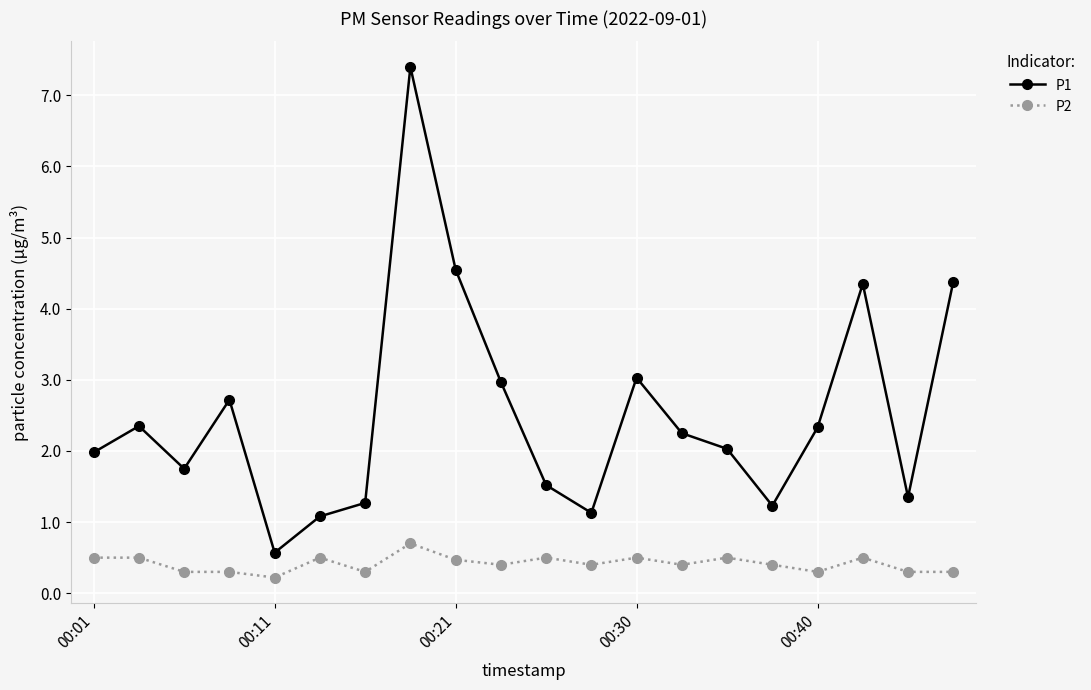

True or false: P2 and P1 cross at least once.

False